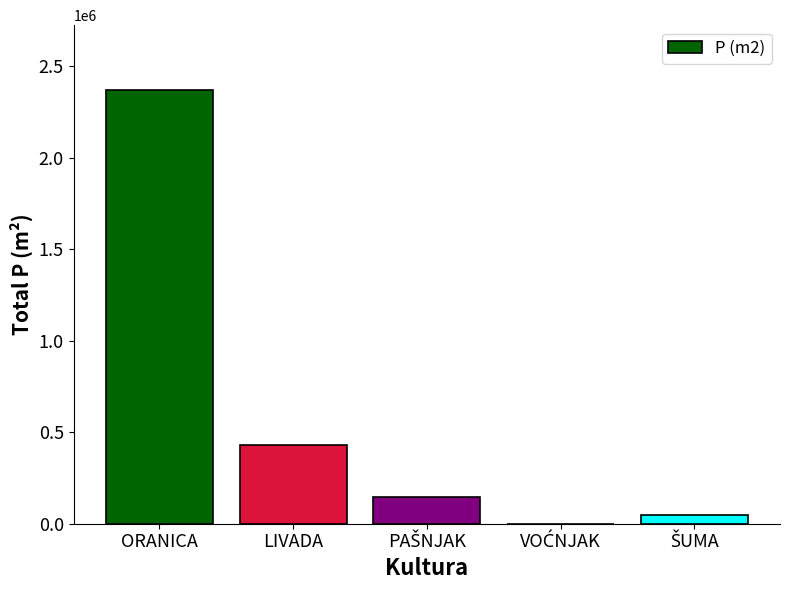

Is it true that the value at LIVADA is 429896?

True